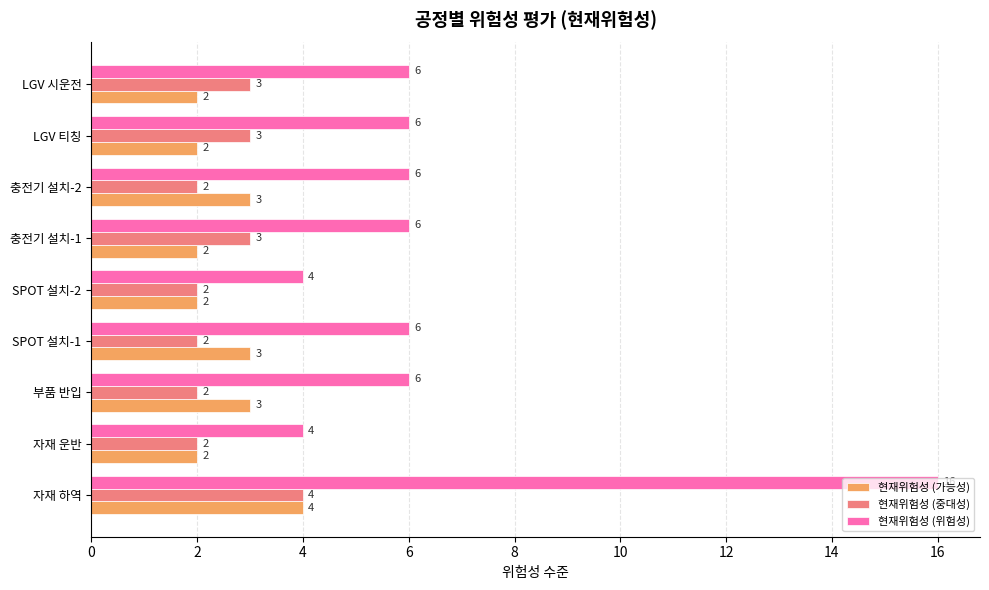

The value of 현재위험성 (위험성) at LGV 시운전 is 4. True or false?

False